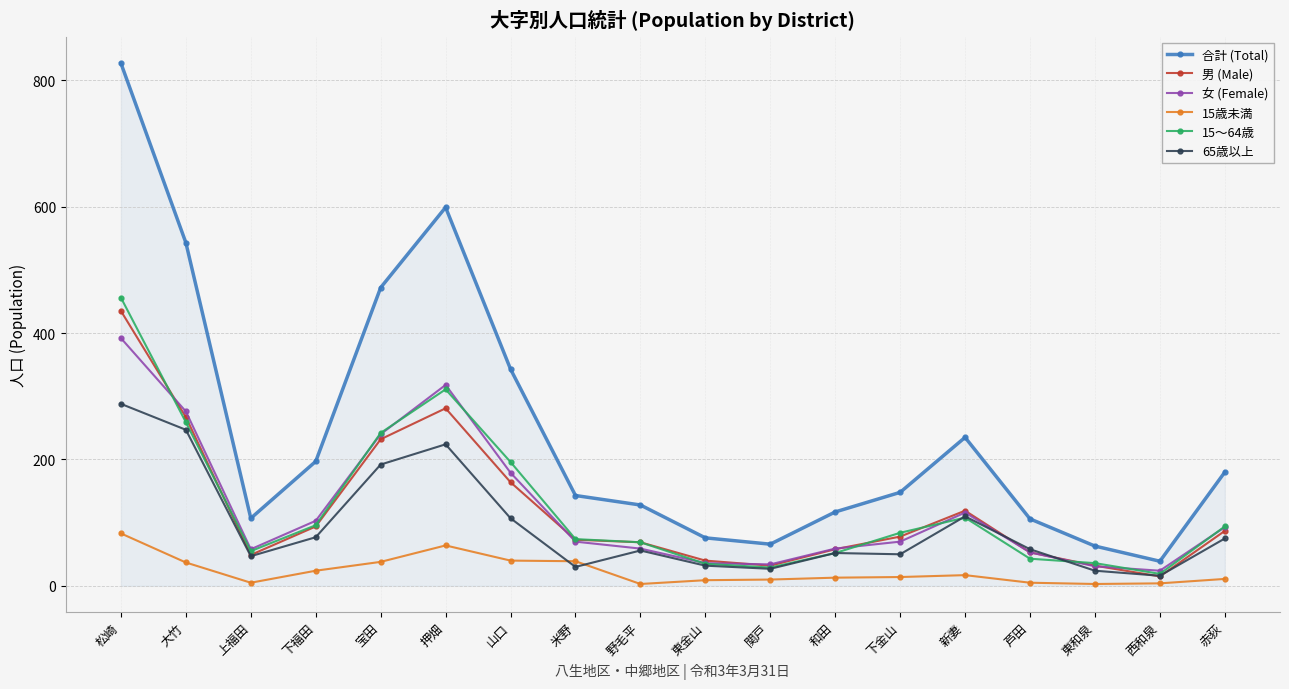

What is the label of the 15th point from the right?

下福田